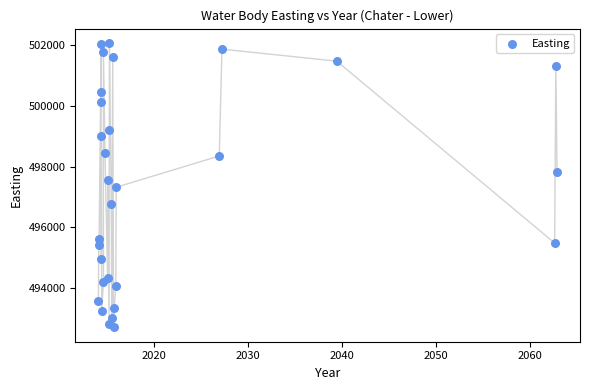

What is the range of Y values (max minus min)?

9352.0